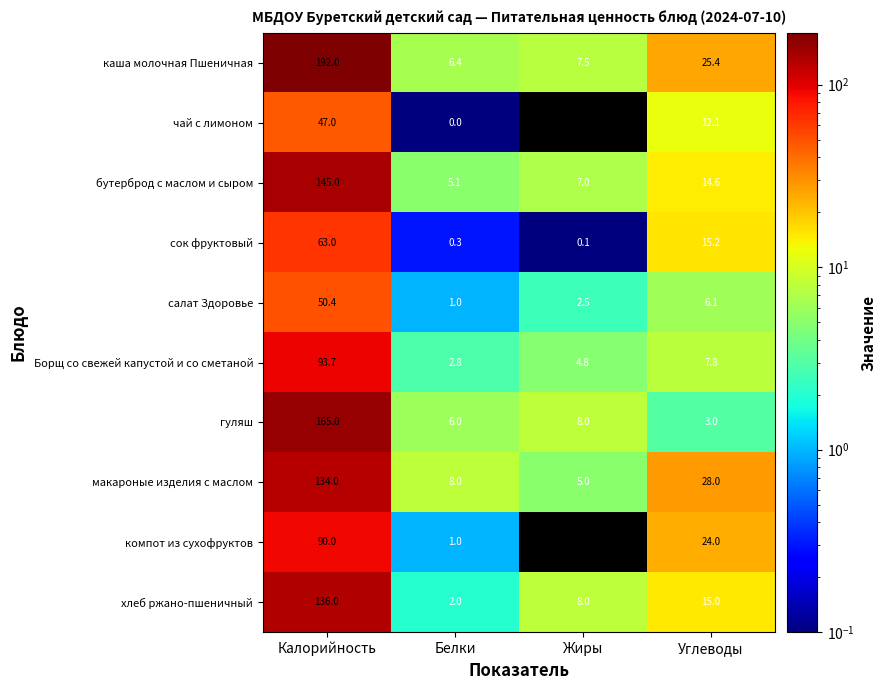

What is the sum of all компот из сухофруктов values?

115.0